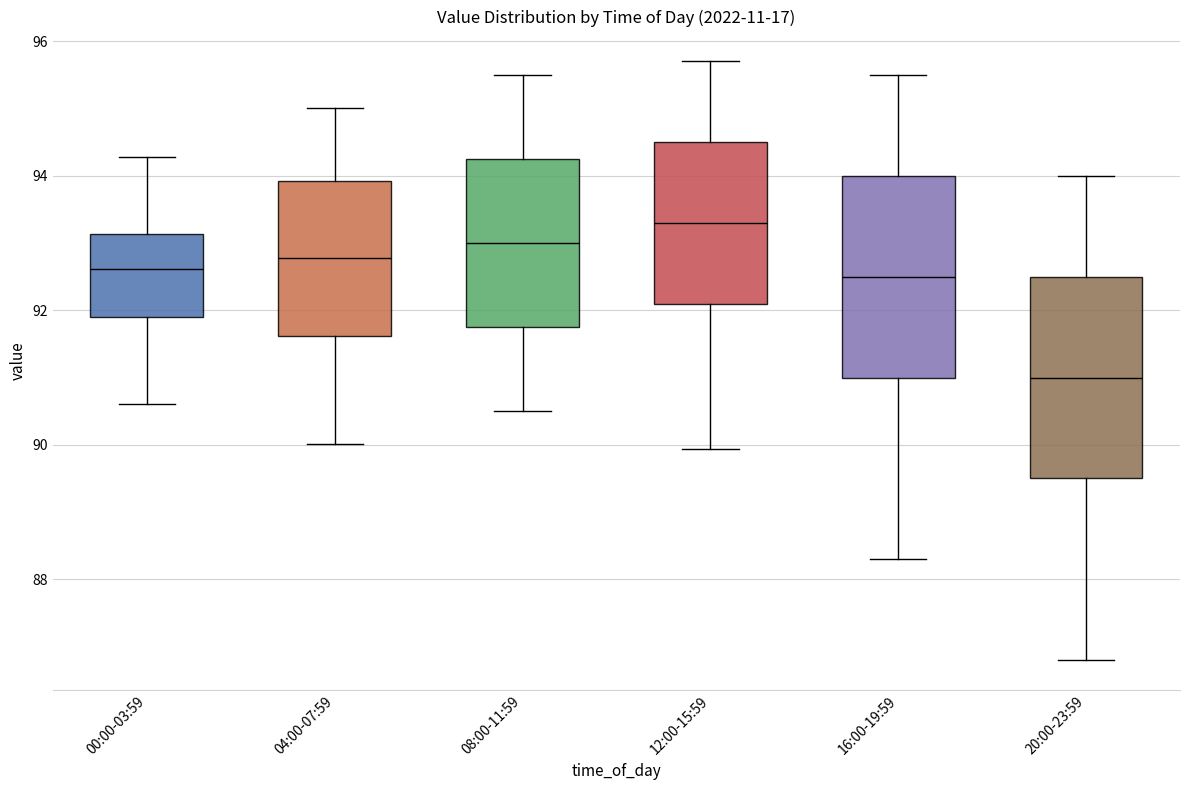

Which box's median line is the lowest?

20:00-23:59